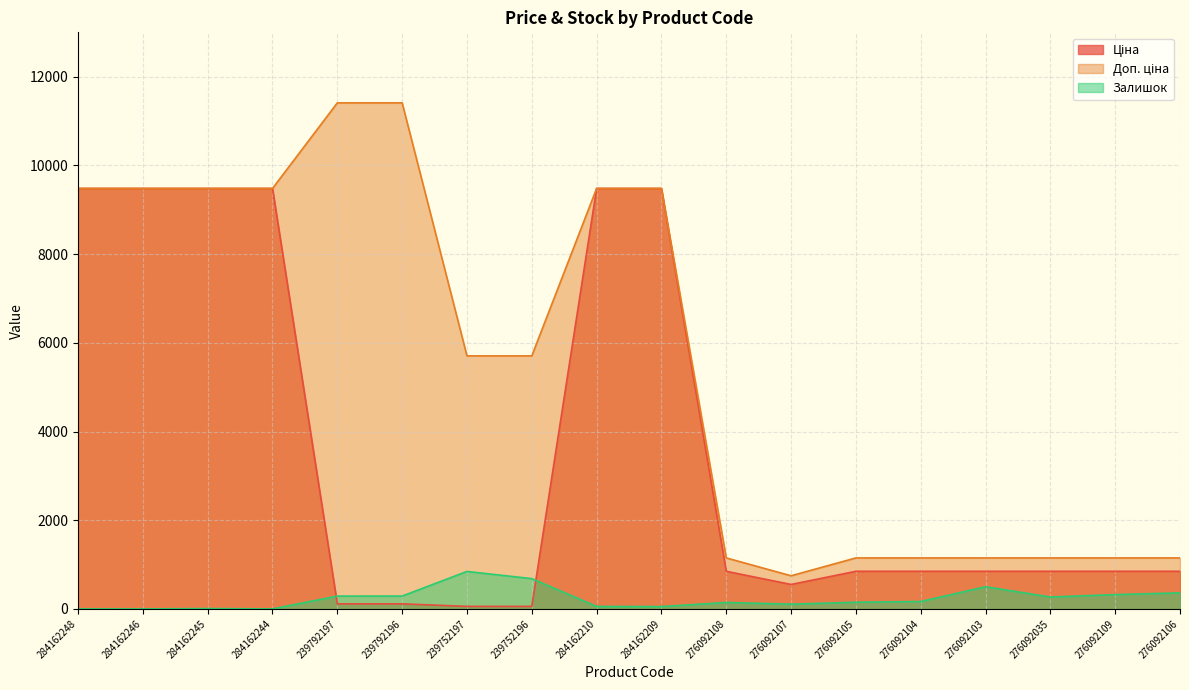

What is the difference between the highest and lowest values at 284162244?

9480.1